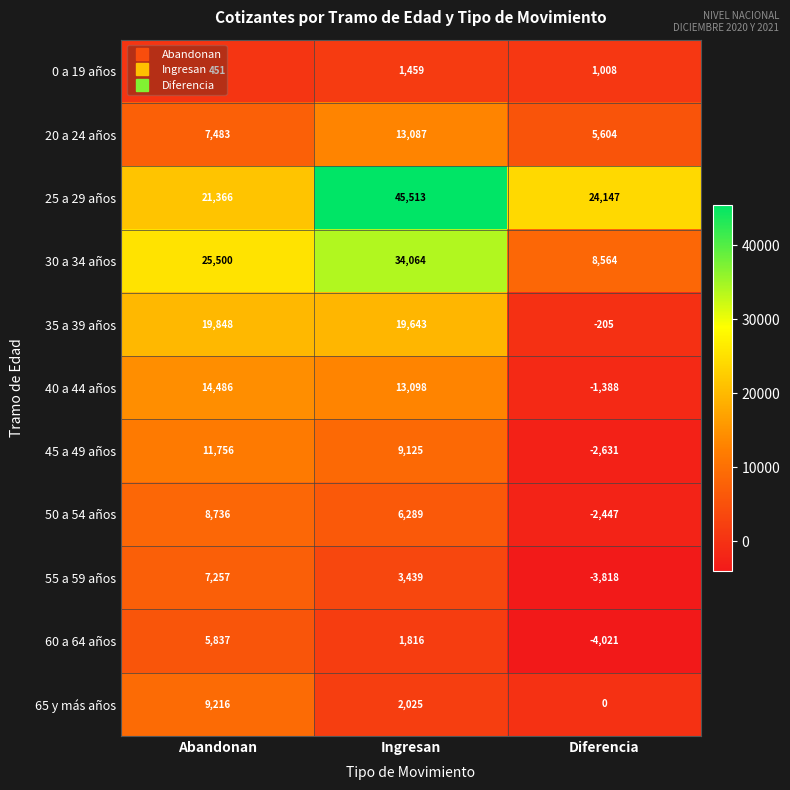

What is the difference between the maximum and minimum values in the 50 a 54 años series?

11183